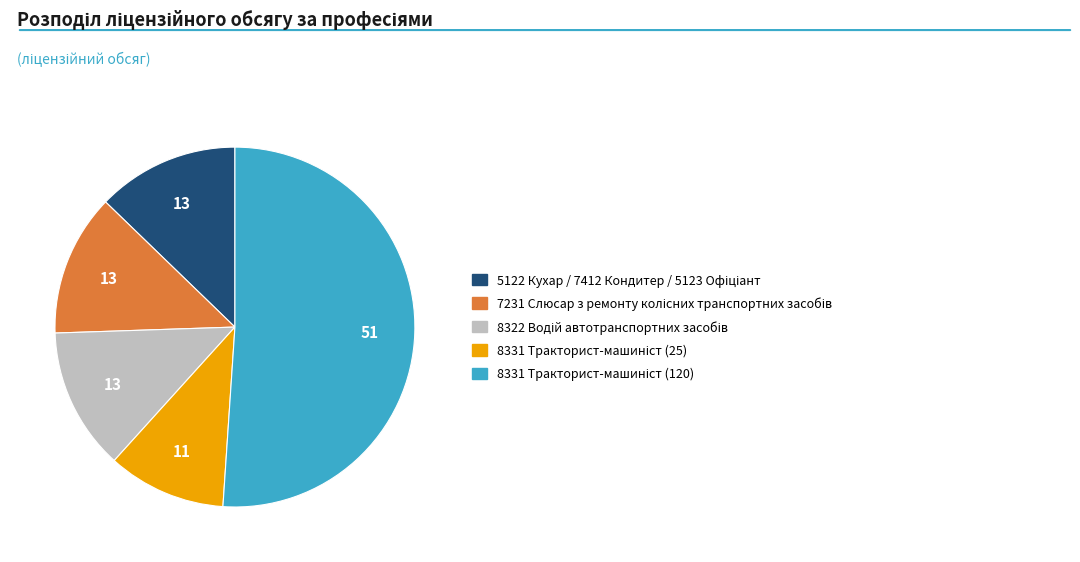

Is there a majority slice in this chart?

Yes